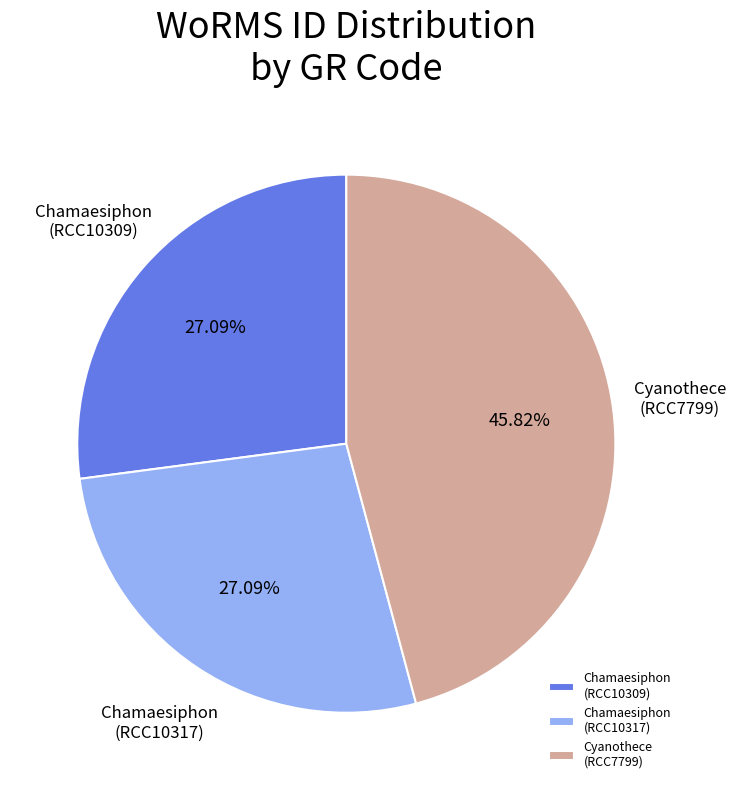

Does any single category account for the majority?

No